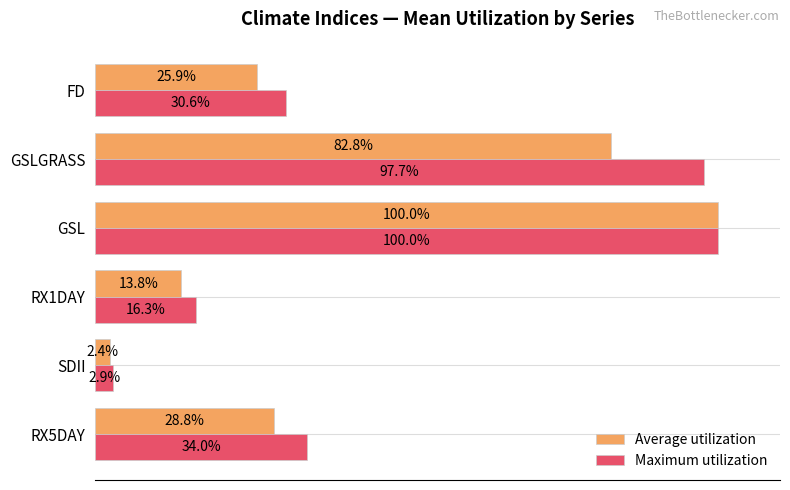

Which category has the lowest value in the Maximum utilization series?

SDII